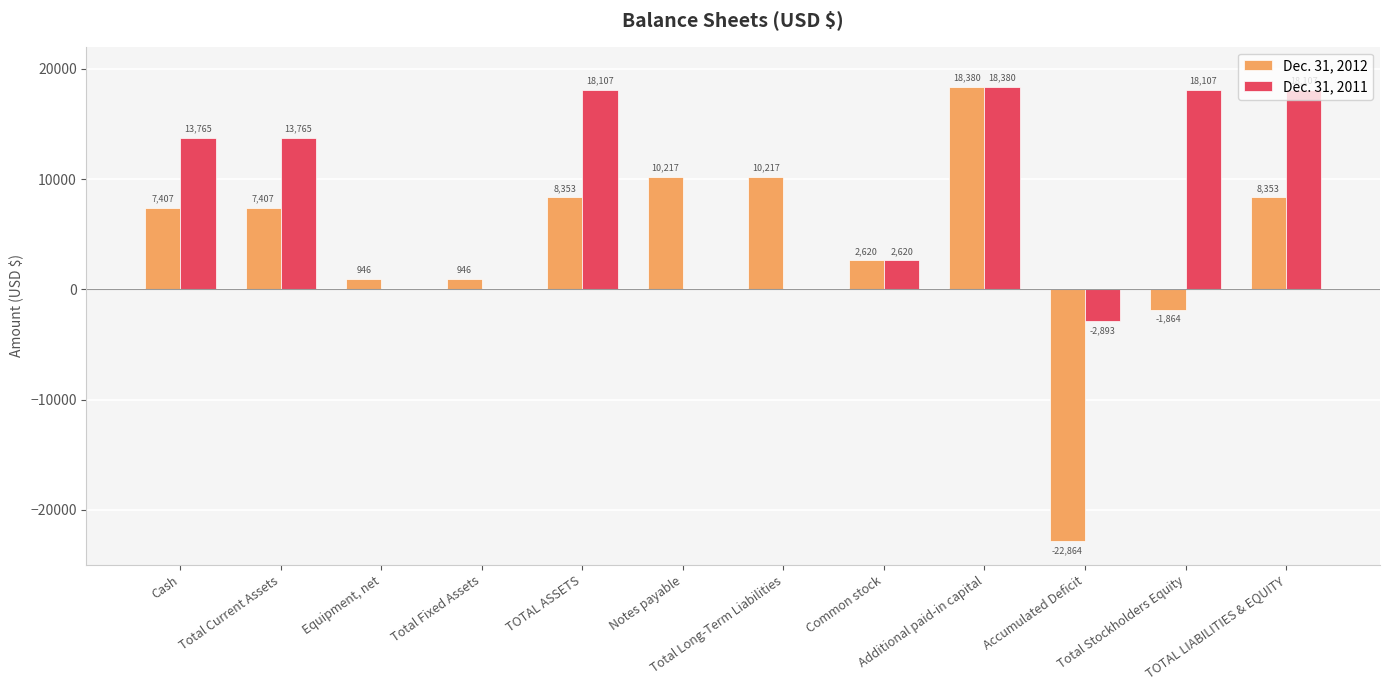

Count the number of categories in the chart.

12